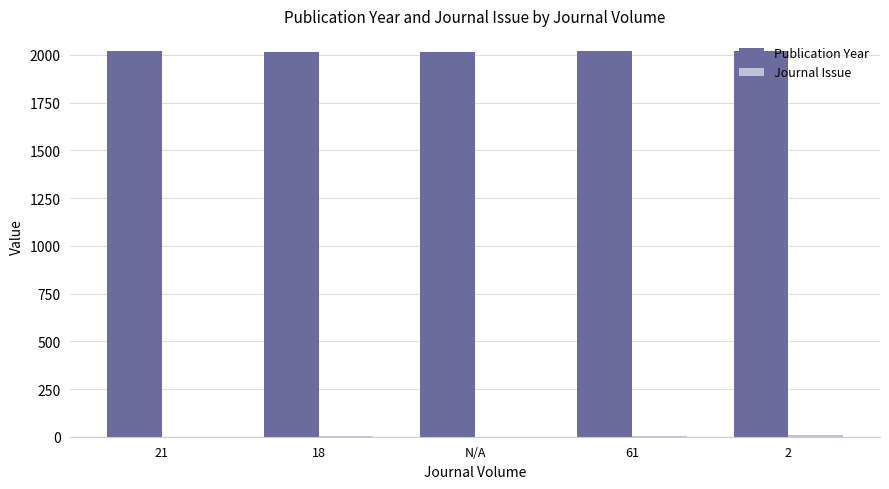

What is the total value across all series at N/A?

2018